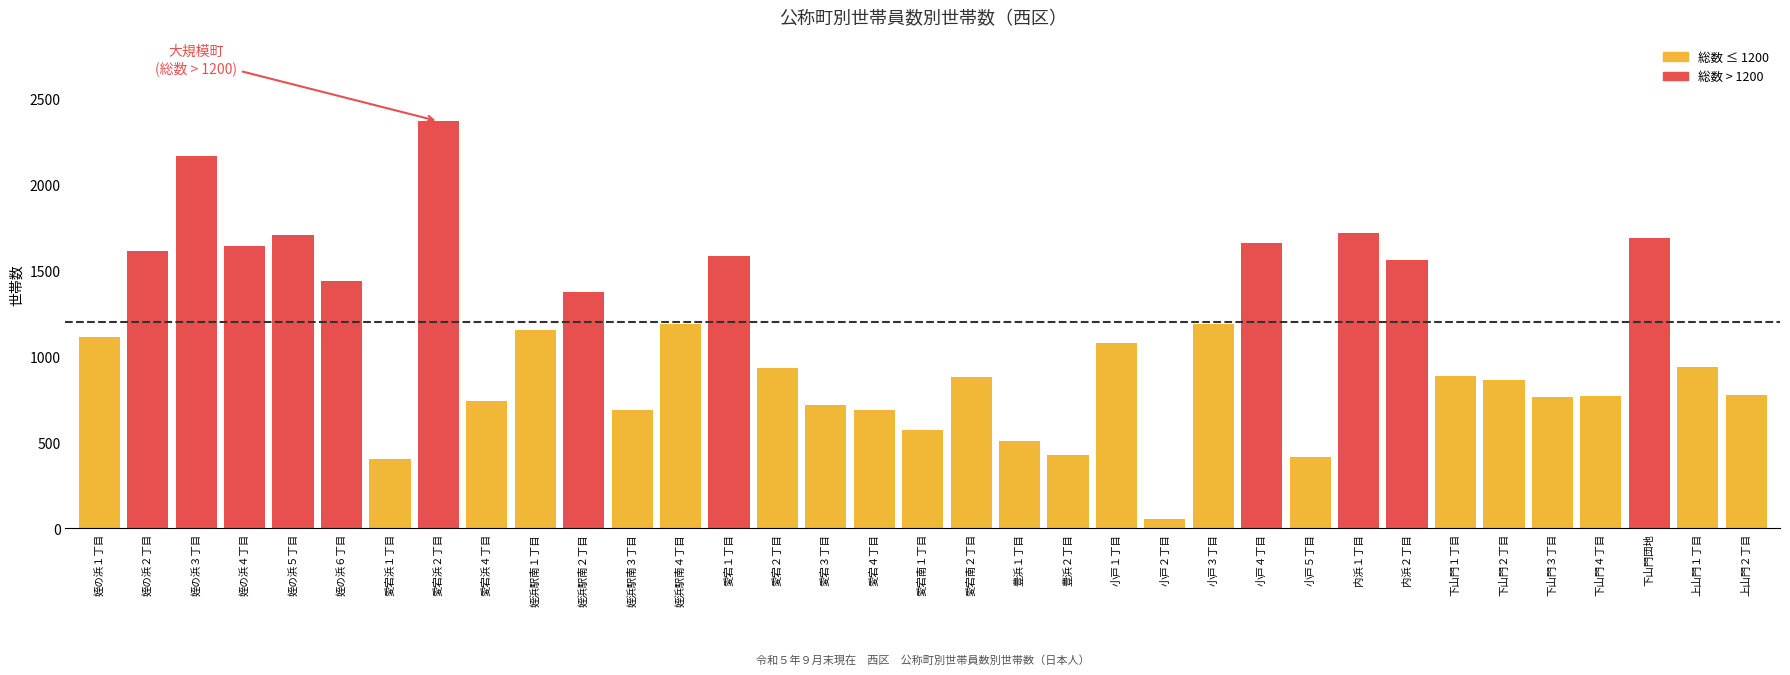

The value at 豊浜１丁目 is 265. True or false?

False